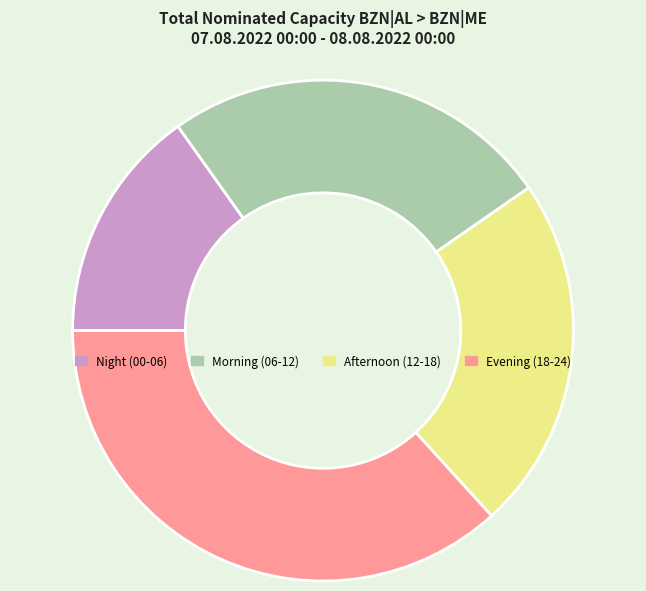

Which has a higher value, Evening (18-24) or Afternoon (12-18)?

Evening (18-24)